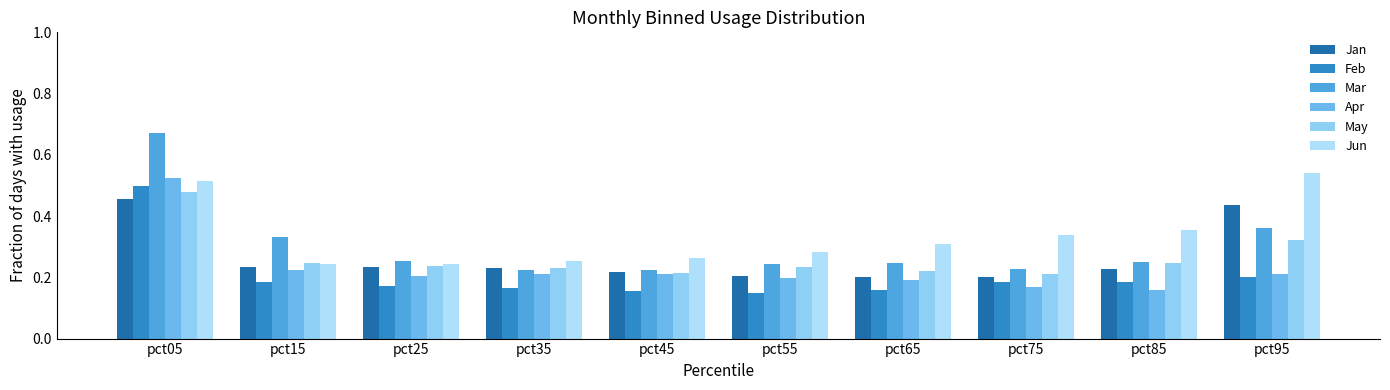

What is the lowest value of the Mar series?

0.2